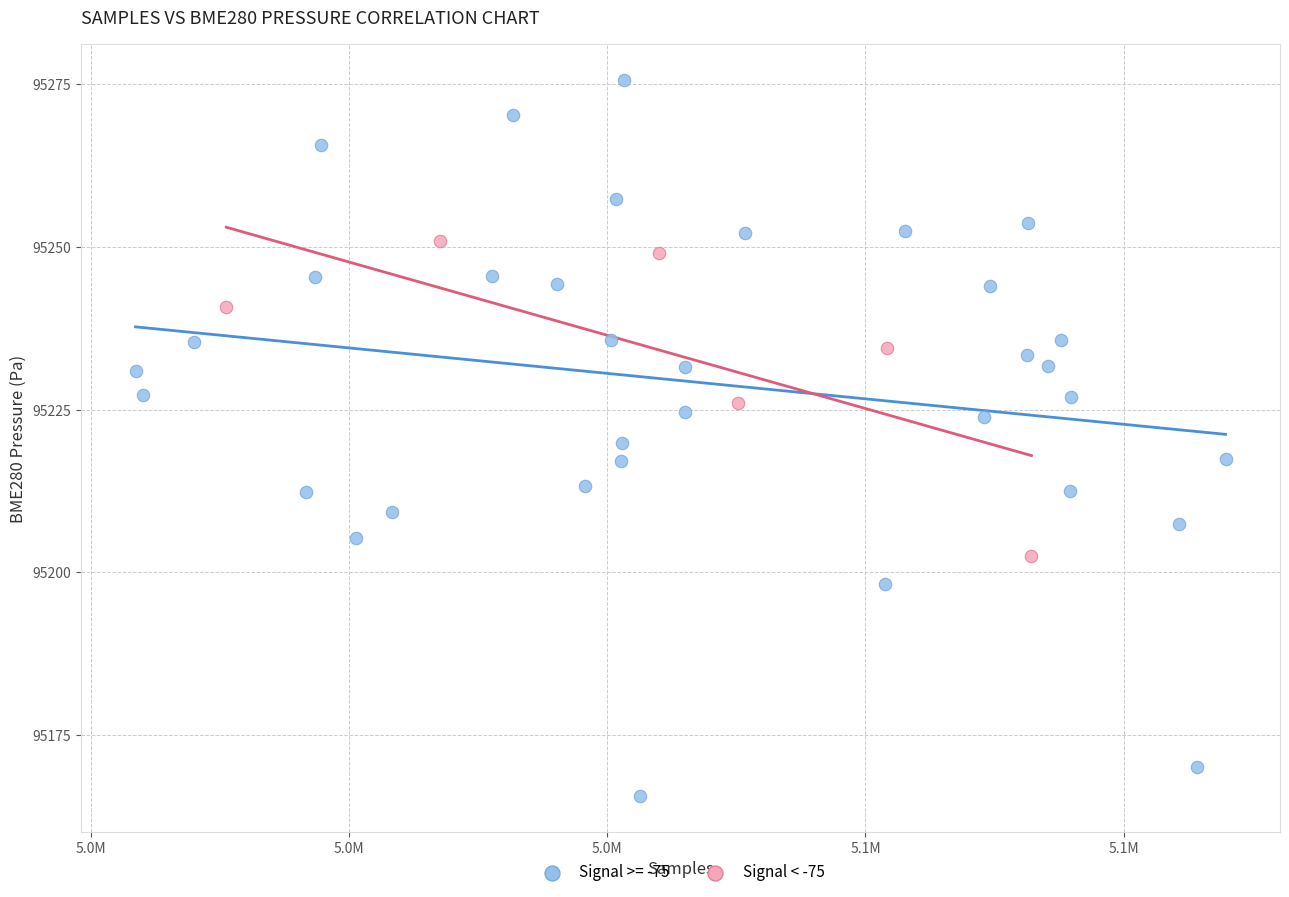

Which series reaches the maximum Y coordinate?

Signal >= -75